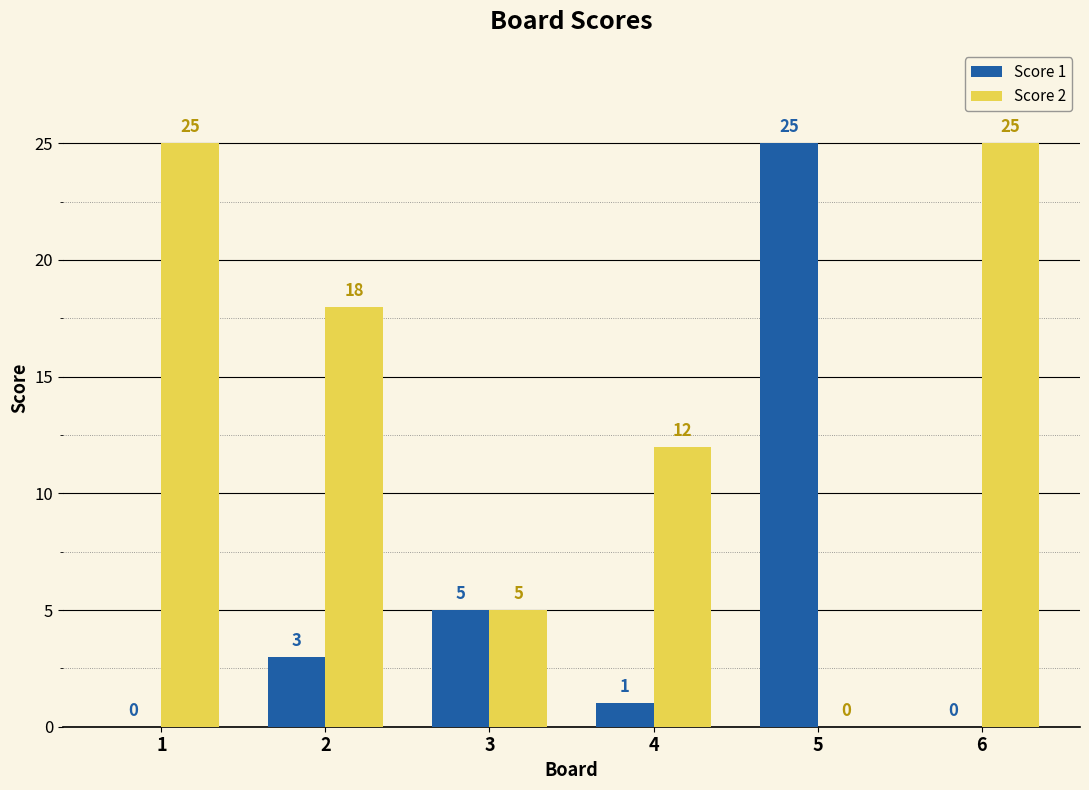

What is the sum of the Score 1 values at 3 and 4?

6